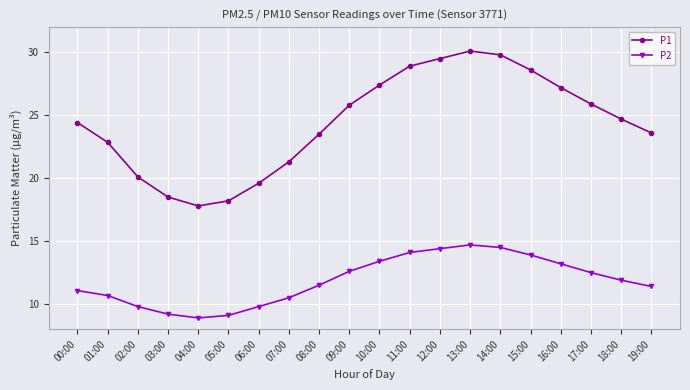

Which category has the highest value in the P2 series?

13:00